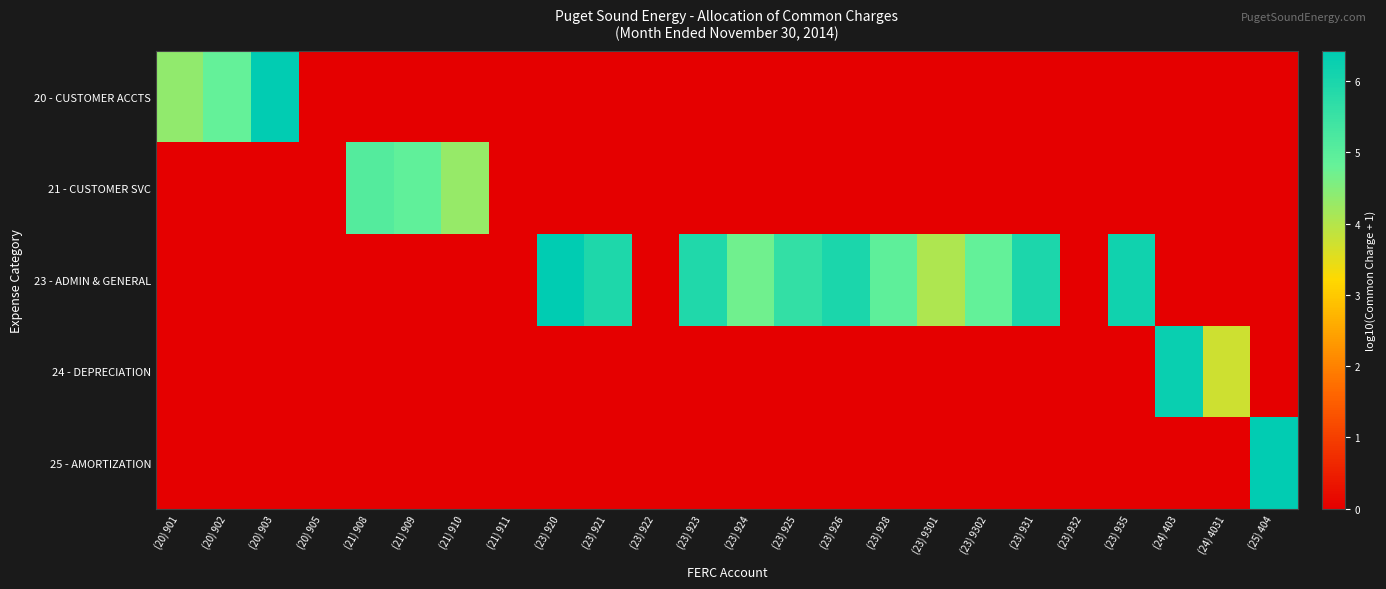

Reading left to right, transcribe all the data shown in this chart.

20 - CUSTOMER ACCTS: (20) 901=4.4	(20) 902=4.8	(20) 903=6.4	(20) 905=0.0	(21) 908=0.0	(21) 909=0.0	(21) 910=0.0	(21) 911=0.0	(23) 920=0.0	(23) 921=0.0	(23) 922=0.0	(23) 923=0.0	(23) 924=0.0	(23) 925=0.0	(23) 926=0.0	(23) 928=0.0	(23) 9301=0.0	(23) 9302=0.0	(23) 931=0.0	(23) 932=0.0	(23) 935=0.0	(24) 403=0.0	(24) 4031=0.0	(25) 404=0.0
21 - CUSTOMER SVC: (20) 901=0.0	(20) 902=0.0	(20) 903=0.0	(20) 905=0.0	(21) 908=5.1	(21) 909=4.9	(21) 910=4.3	(21) 911=0.0	(23) 920=0.0	(23) 921=0.0	(23) 922=0.0	(23) 923=0.0	(23) 924=0.0	(23) 925=0.0	(23) 926=0.0	(23) 928=0.0	(23) 9301=0.0	(23) 9302=0.0	(23) 931=0.0	(23) 932=0.0	(23) 935=0.0	(24) 403=0.0	(24) 4031=0.0	(25) 404=0.0
23 - ADMIN & GENERAL: (20) 901=0.0	(20) 902=0.0	(20) 903=0.0	(20) 905=0.0	(21) 908=0.0	(21) 909=0.0	(21) 910=0.0	(21) 911=0.0	(23) 920=6.4	(23) 921=5.9	(23) 922=0.0	(23) 923=5.9	(23) 924=4.7	(23) 925=5.6	(23) 926=6.0	(23) 928=4.9	(23) 9301=4.1	(23) 9302=4.9	(23) 931=6.0	(23) 932=0.0	(23) 935=6.1	(24) 403=0.0	(24) 4031=0.0	(25) 404=0.0
24 - DEPRECIATION: (20) 901=0.0	(20) 902=0.0	(20) 903=0.0	(20) 905=0.0	(21) 908=0.0	(21) 909=0.0	(21) 910=0.0	(21) 911=0.0	(23) 920=0.0	(23) 921=0.0	(23) 922=0.0	(23) 923=0.0	(23) 924=0.0	(23) 925=0.0	(23) 926=0.0	(23) 928=0.0	(23) 9301=0.0	(23) 9302=0.0	(23) 931=0.0	(23) 932=0.0	(23) 935=0.0	(24) 403=6.3	(24) 4031=3.7	(25) 404=0.0
25 - AMORTIZATION: (20) 901=0.0	(20) 902=0.0	(20) 903=0.0	(20) 905=0.0	(21) 908=0.0	(21) 909=0.0	(21) 910=0.0	(21) 911=0.0	(23) 920=0.0	(23) 921=0.0	(23) 922=0.0	(23) 923=0.0	(23) 924=0.0	(23) 925=0.0	(23) 926=0.0	(23) 928=0.0	(23) 9301=0.0	(23) 9302=0.0	(23) 931=0.0	(23) 932=0.0	(23) 935=0.0	(24) 403=0.0	(24) 4031=0.0	(25) 404=6.4